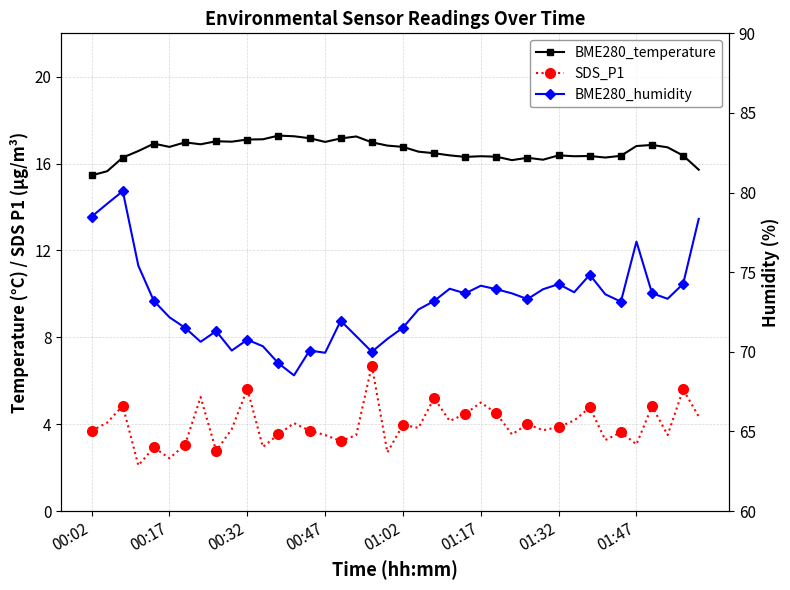

What is the difference between the maximum and minimum values in the SDS_P1 series?

4.6